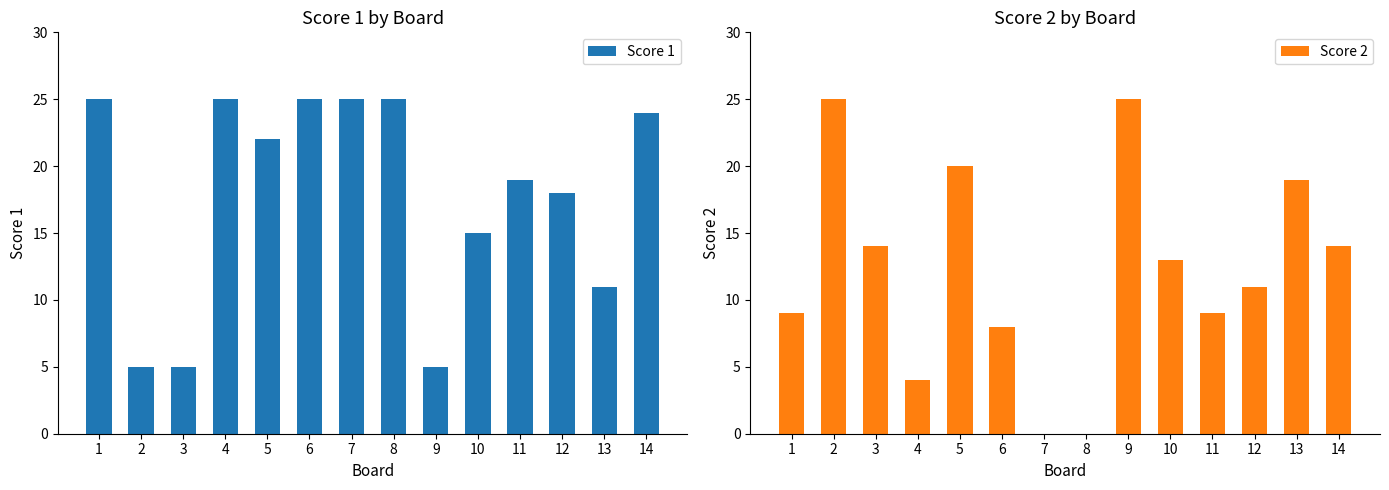

What is the average value of the Score 1 series?

18